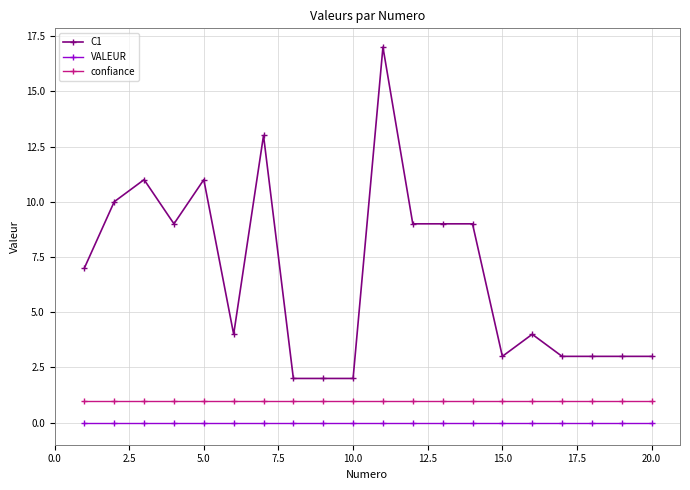

Which series has the largest total across all categories?

C1